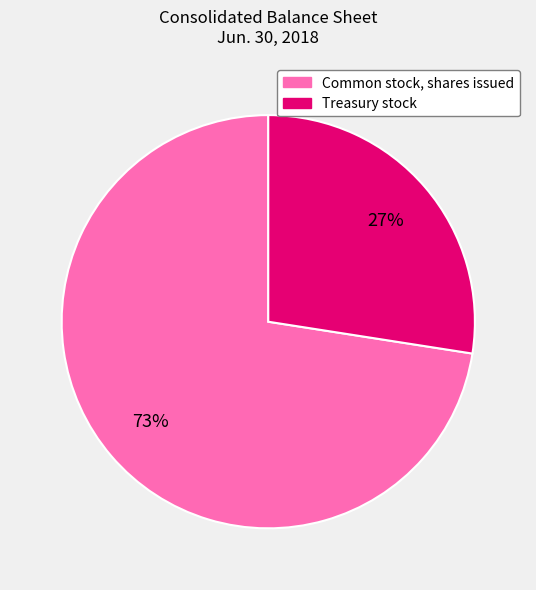

To the nearest percent, what is the combined percentage of Treasury stock and Common stock, shares issued?

100%